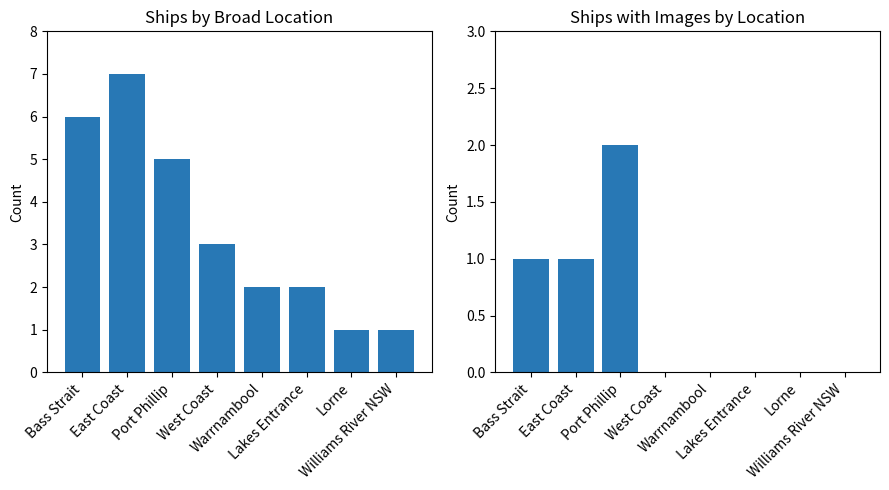

What is the label of the 1st bar from the right?

Williams River NSW